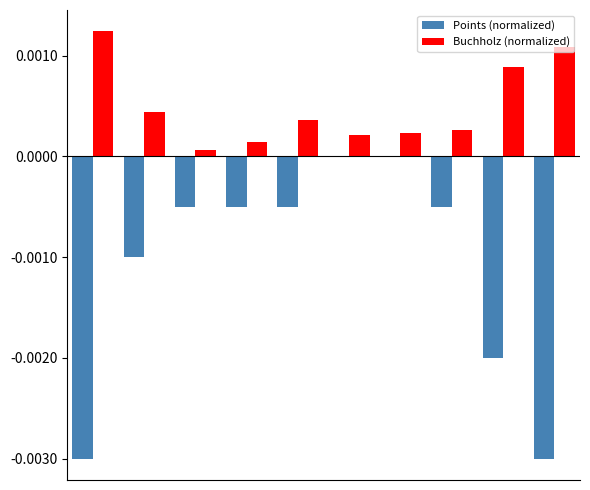

Count the number of data series in this chart.

2